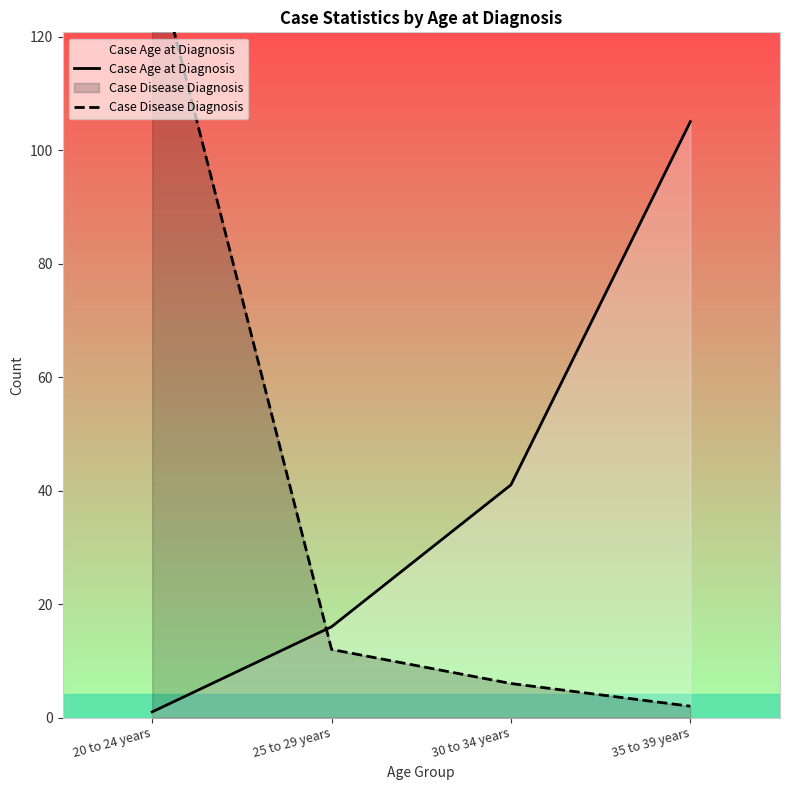

What is the sum of all Case Age at Diagnosis values?

163